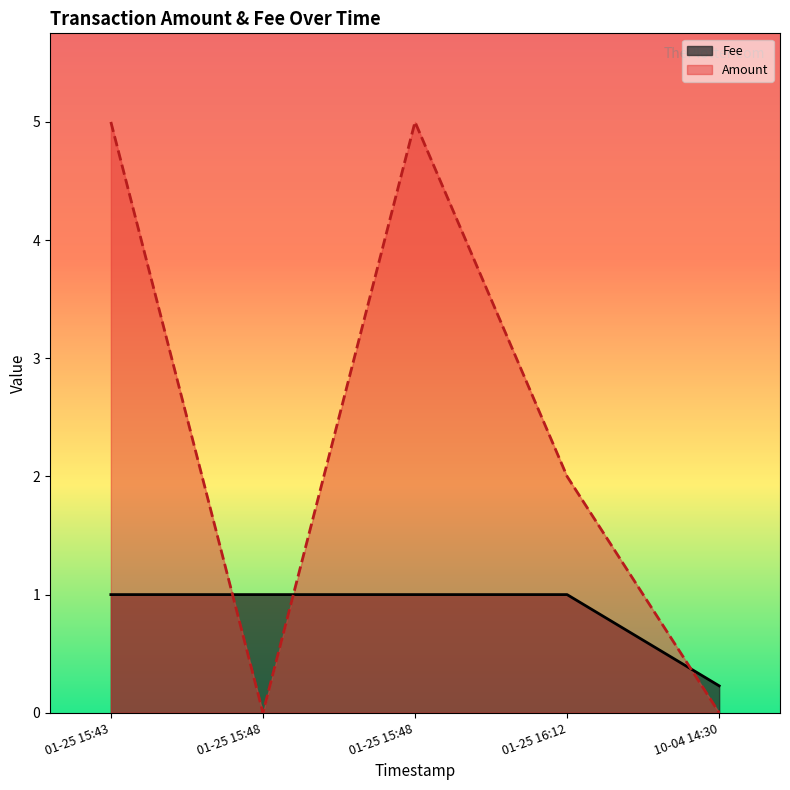

In Amount, how many points are higher than both neighbors (excluding endpoints)?

1